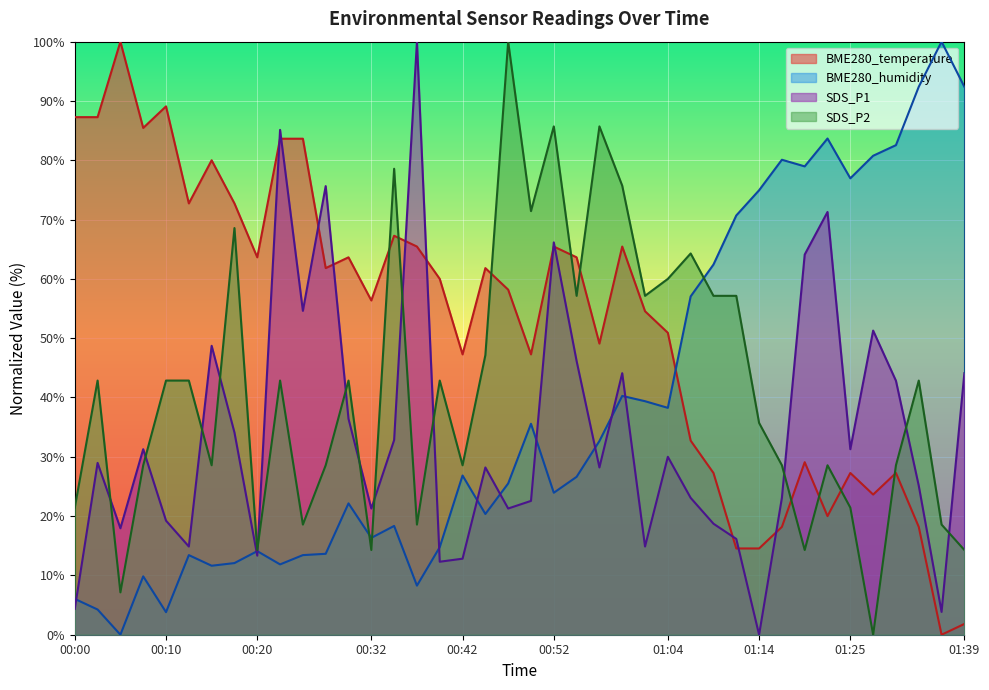

True or false: BME280_temperature has more than 2 points higher than both neighbors.

True